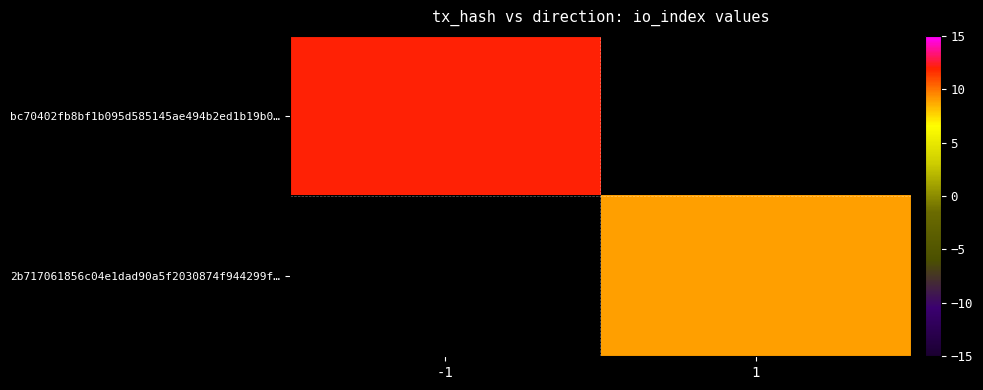

Which label corresponds to the largest value in the chart?

-1